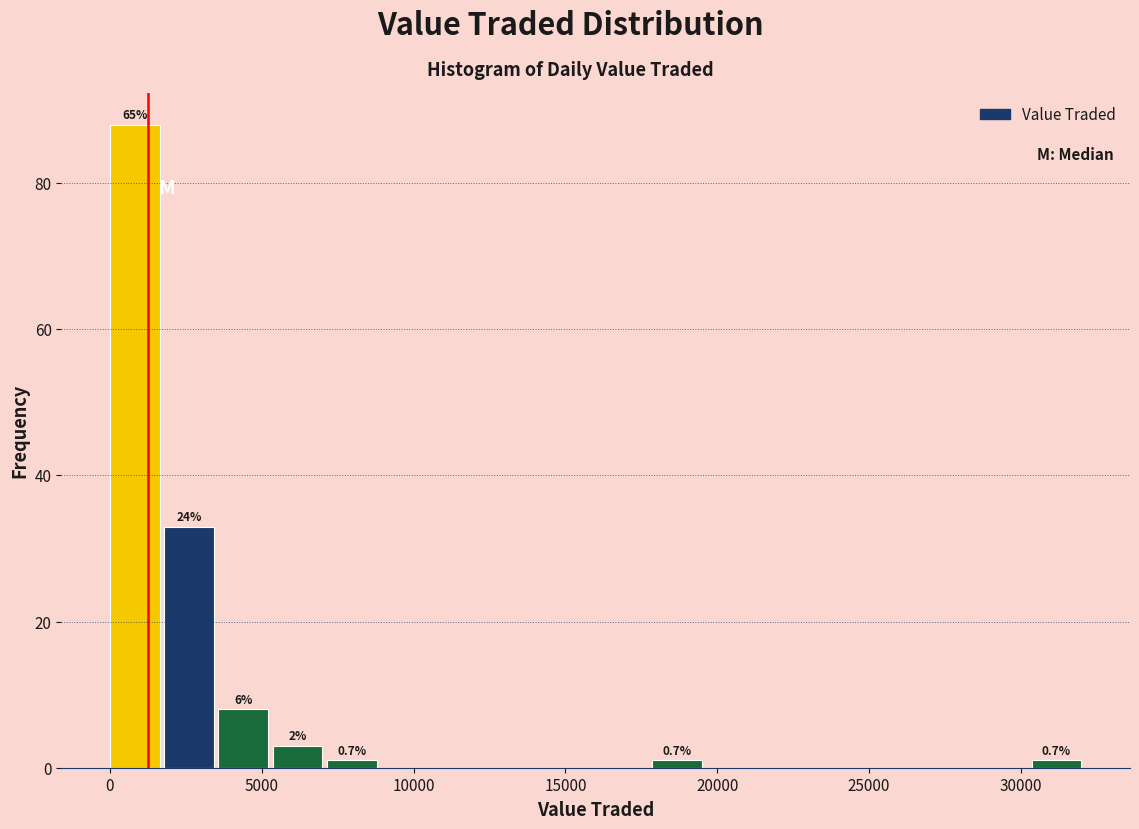

Around what value on the x-axis is the tallest bar? Give the approximate position of its centre, as read against the axis.

1000